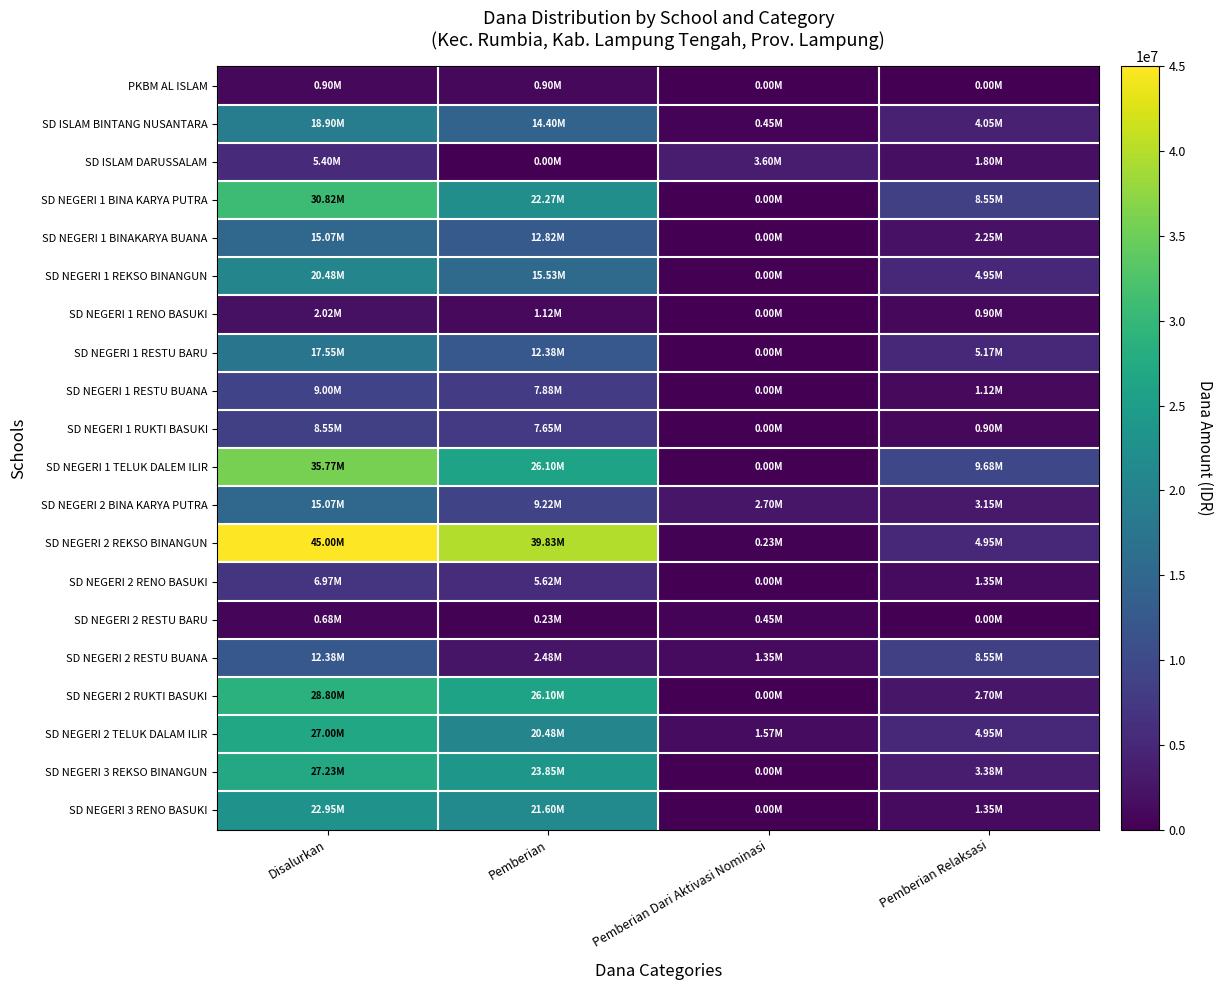

At Disalurkan, list the series in order from smallest to largest.

SD NEGERI 2 RESTU BARU, PKBM AL ISLAM, SD NEGERI 1 RENO BASUKI, SD ISLAM DARUSSALAM, SD NEGERI 2 RENO BASUKI, SD NEGERI 1 RUKTI BASUKI, SD NEGERI 1 RESTU BUANA, SD NEGERI 2 RESTU BUANA, SD NEGERI 1 BINAKARYA BUANA, SD NEGERI 2 BINA KARYA PUTRA, SD NEGERI 1 RESTU BARU, SD ISLAM BINTANG NUSANTARA, SD NEGERI 1 REKSO BINANGUN, SD NEGERI 3 RENO BASUKI, SD NEGERI 2 TELUK DALAM ILIR, SD NEGERI 3 REKSO BINANGUN, SD NEGERI 2 RUKTI BASUKI, SD NEGERI 1 BINA KARYA PUTRA, SD NEGERI 1 TELUK DALEM ILIR, SD NEGERI 2 REKSO BINANGUN